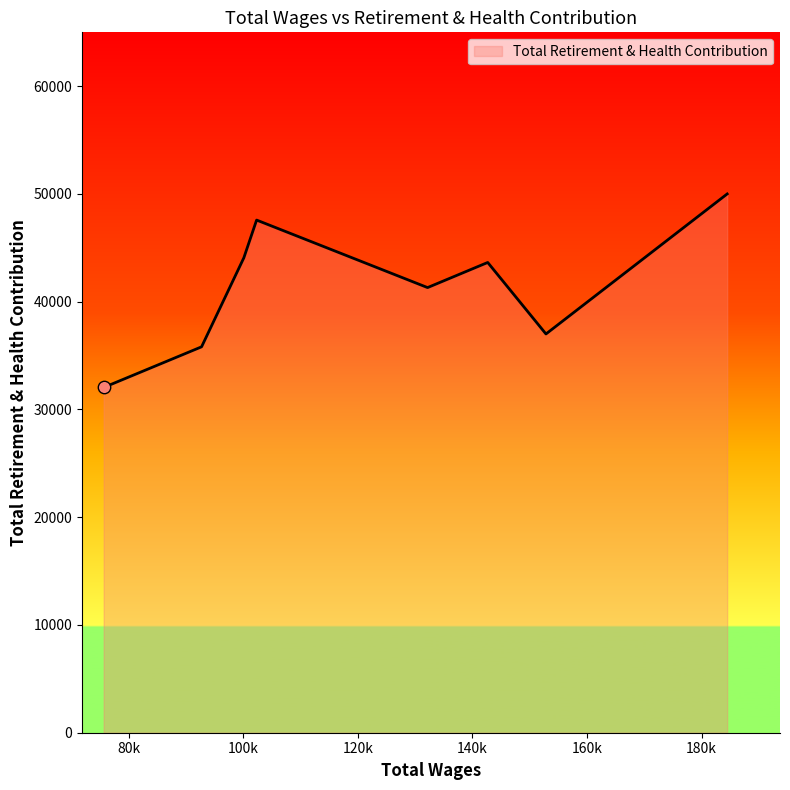

What is the greatest value displayed?

49996